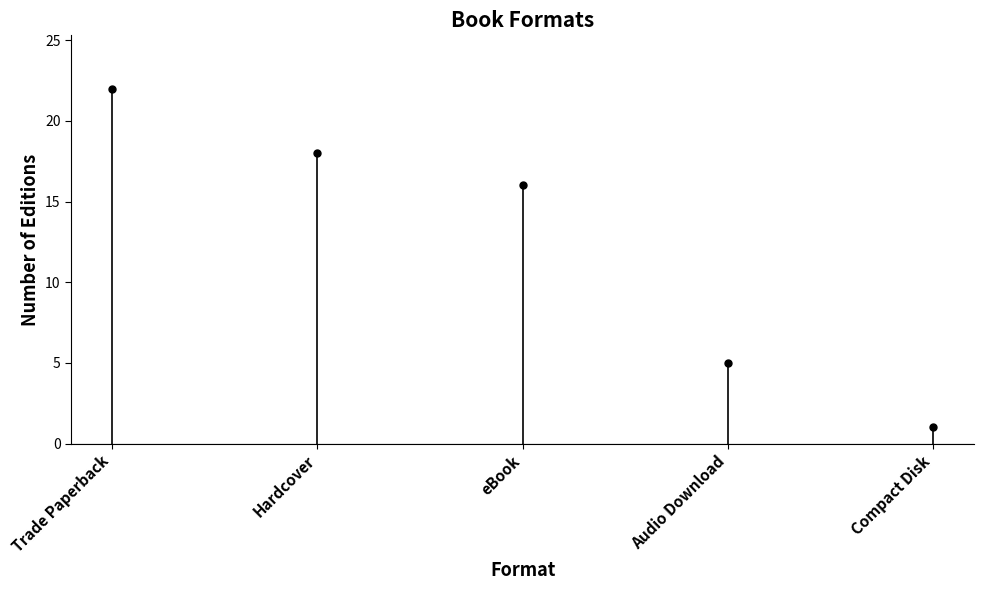

Where is the data nearest to the value 11?

eBook